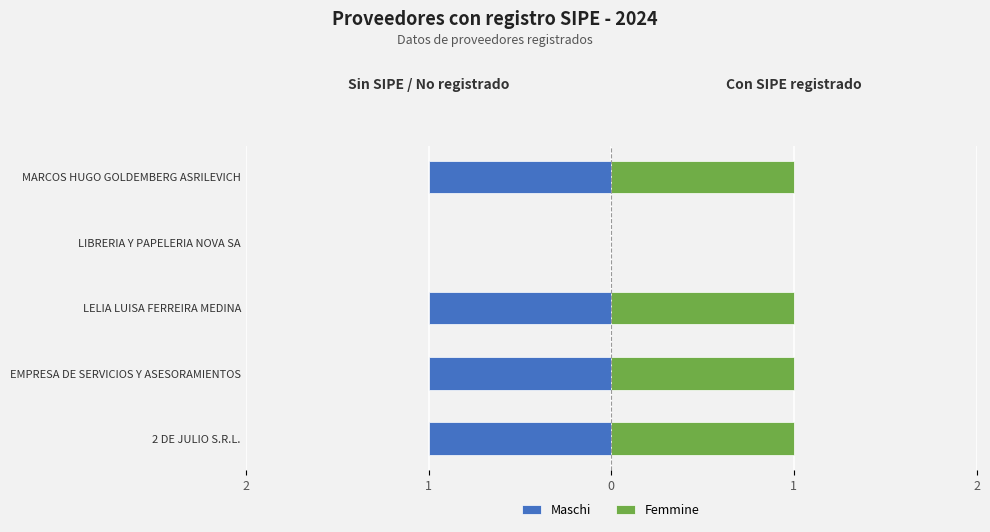

The value of Maschi at EMPRESA DE SERVICIOS Y ASESORAMIENTOS is -1. True or false?

True